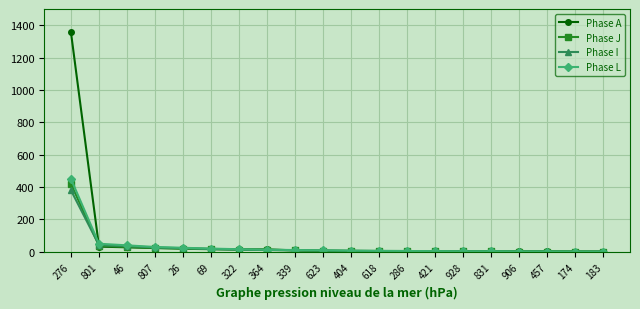

What is the sum of all Phase I values?

592